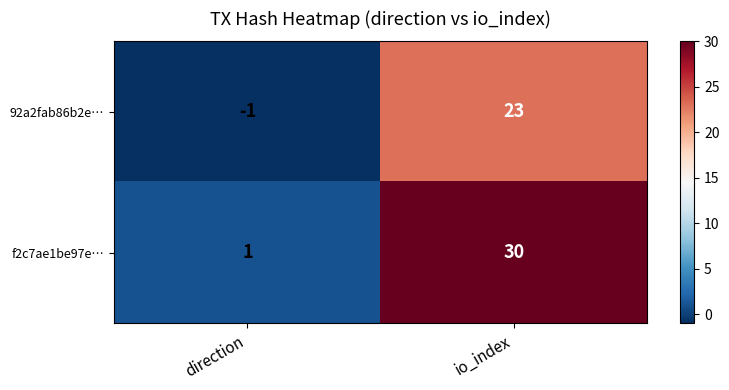

How many data points does each series have?

2